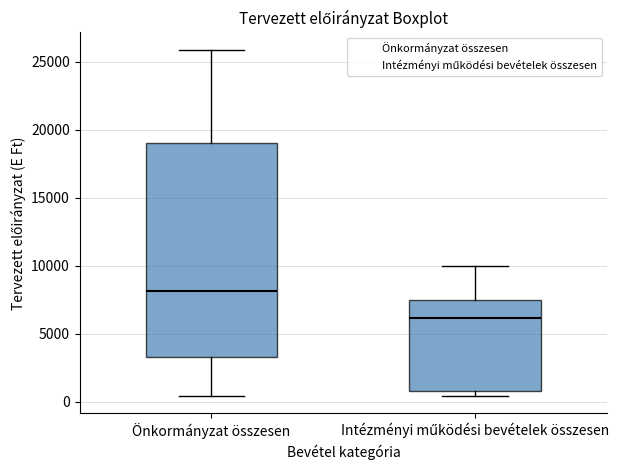

Which box is the tallest, from its lower edge to its upper edge?

Önkormányzat összesen